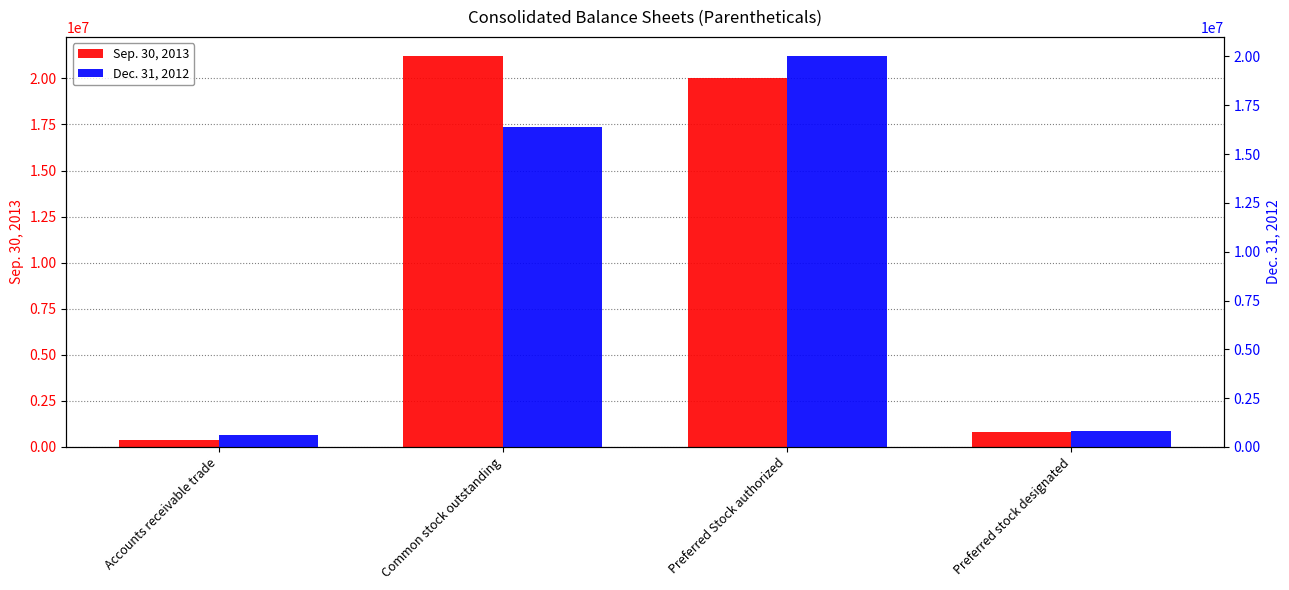

Reading right to left, list all the values displayed in this chart.

Sep. 30, 2013: 825000	20000000	21193870	393524
Dec. 31, 2012: 825000	20000000	16375365	626054